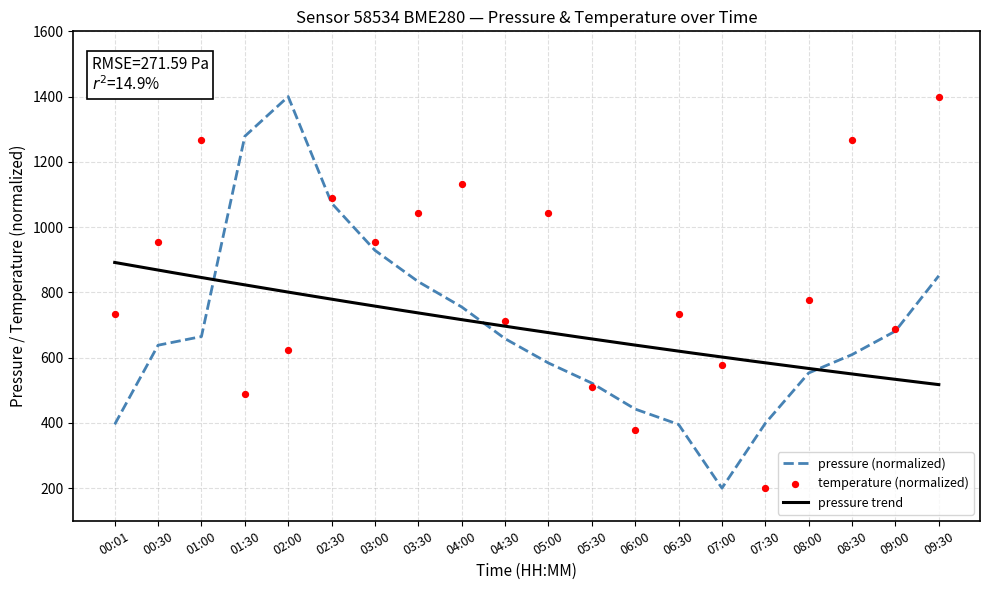

Is it true that pressure (normalized) equals 583.5 at 05:00?

True